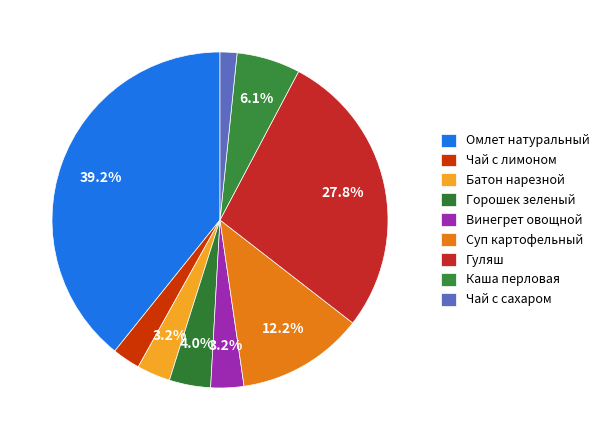

The Винегрет овощной slice represents 3% of the pie. True or false?

True